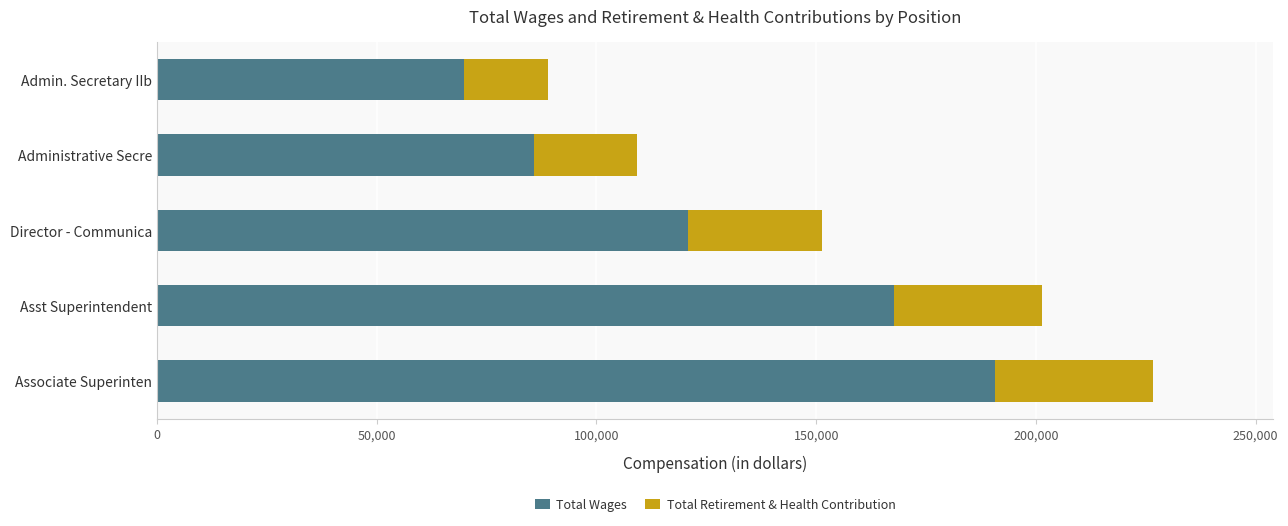

At which label does Total Wages reach its peak?

Associate Superinten